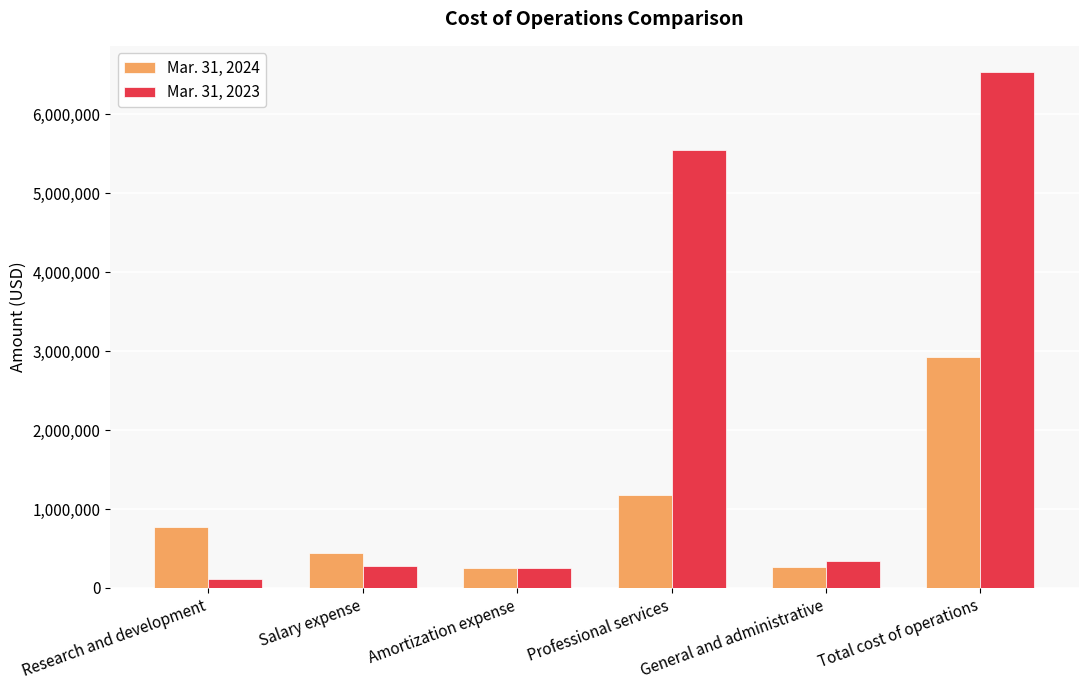

What is the sum of the Mar. 31, 2024 values at Total cost of operations and General and administrative?

3191839